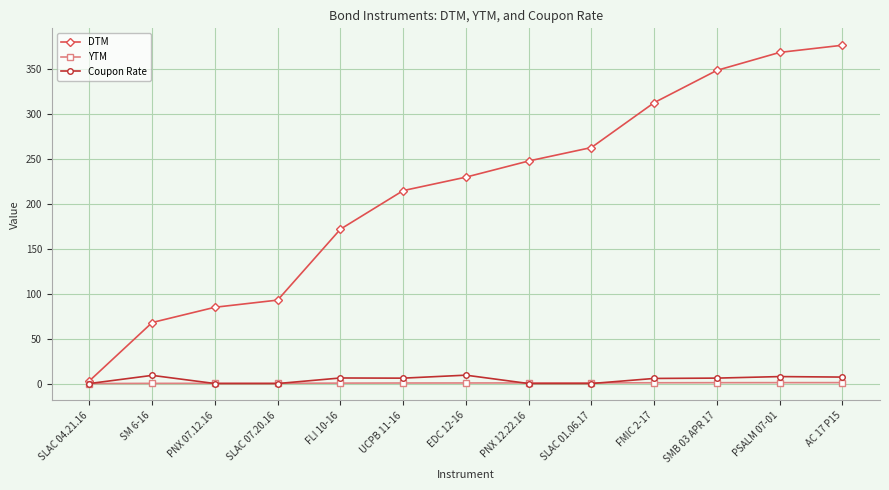

How many values in the DTM series are below 230?

6